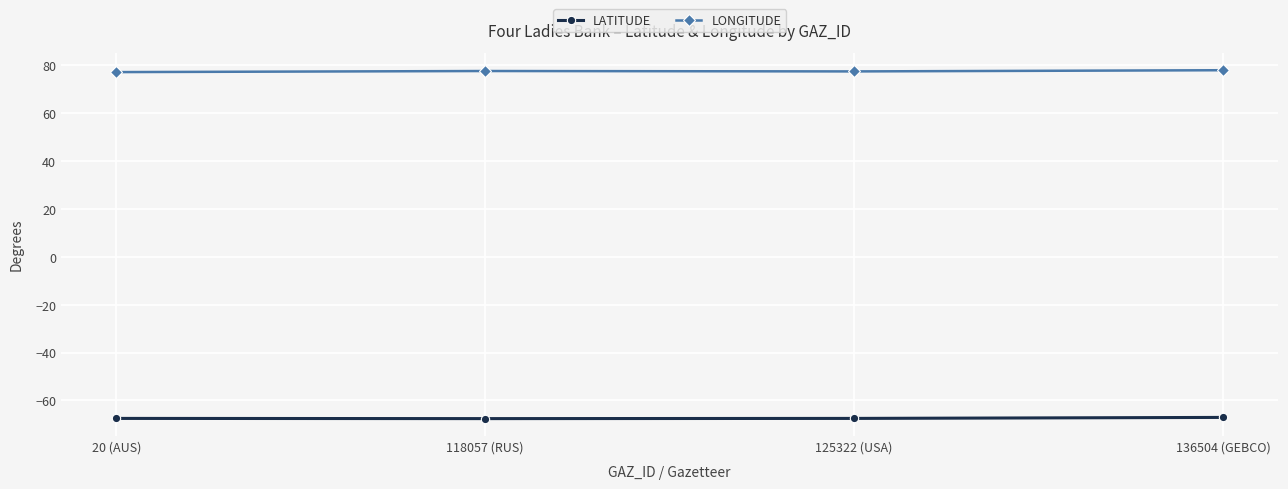

What value does the LONGITUDE series have at 118057 (RUS)?

77.7